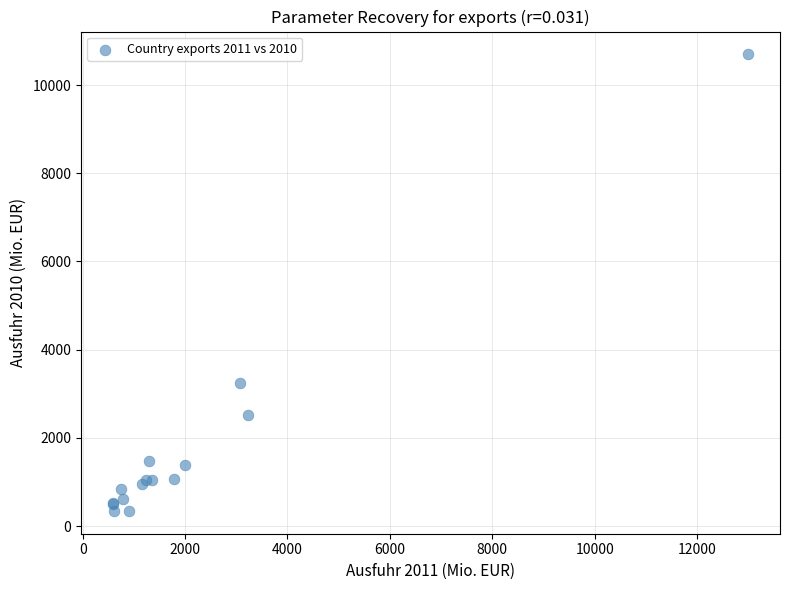

What Y value in the scatter plot is closest to 5520?

3248.7